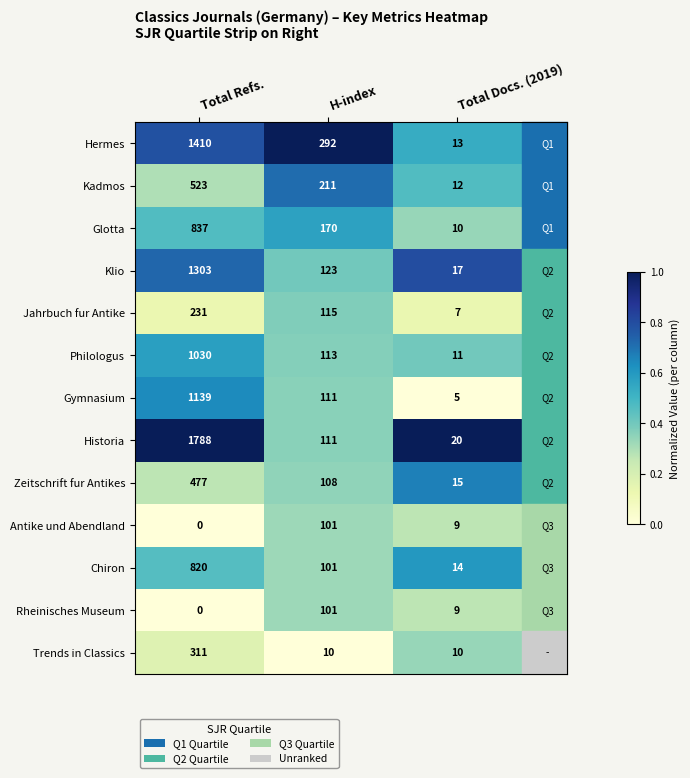

Is the value of Hermes at Total Docs. (2019) greater than the value of Jahrbuch fur Antike at Total Refs.?

No